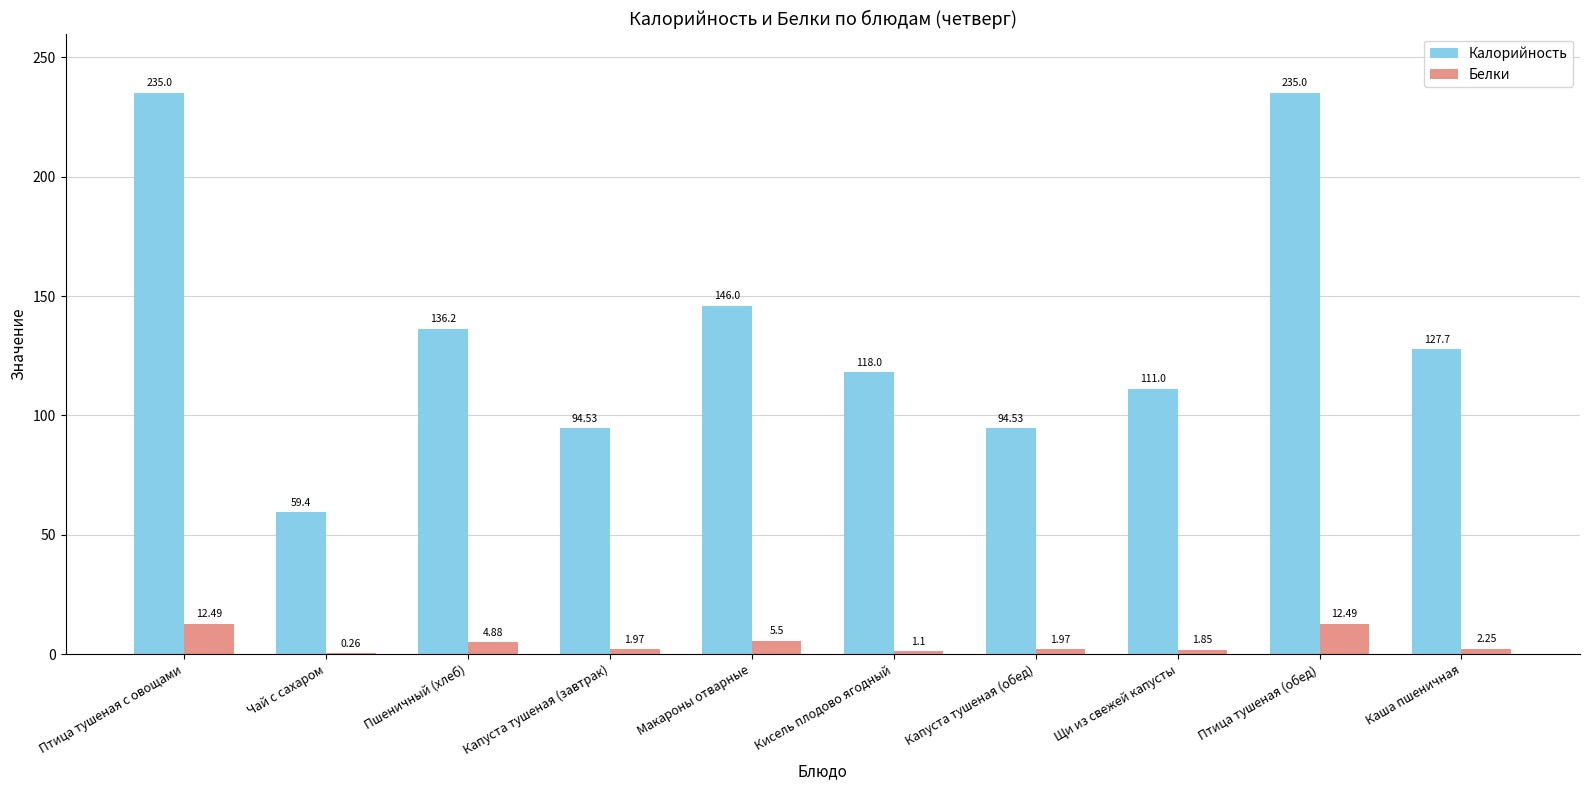

What is the total value across all series at Кисель плодово ягодный?

119.1